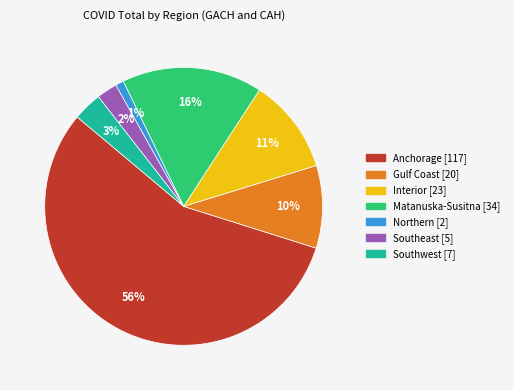

Combined, do Interior and Northern account for over 50%?

No